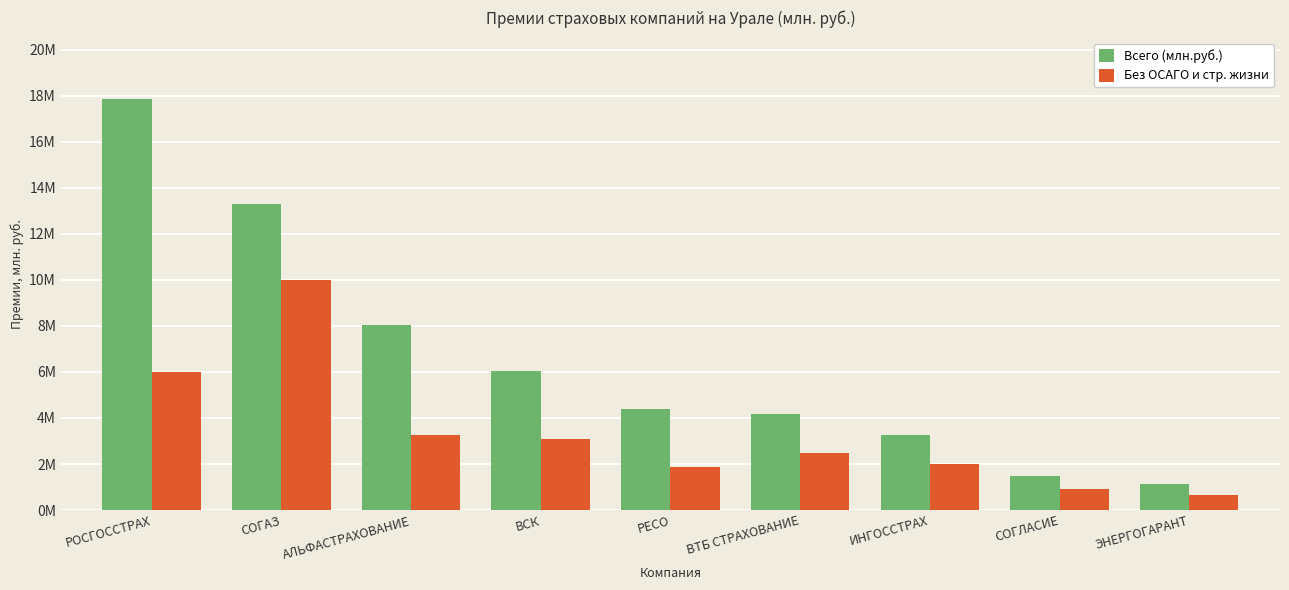

Are the bars grouped side by side (vs. stacked)?

Yes